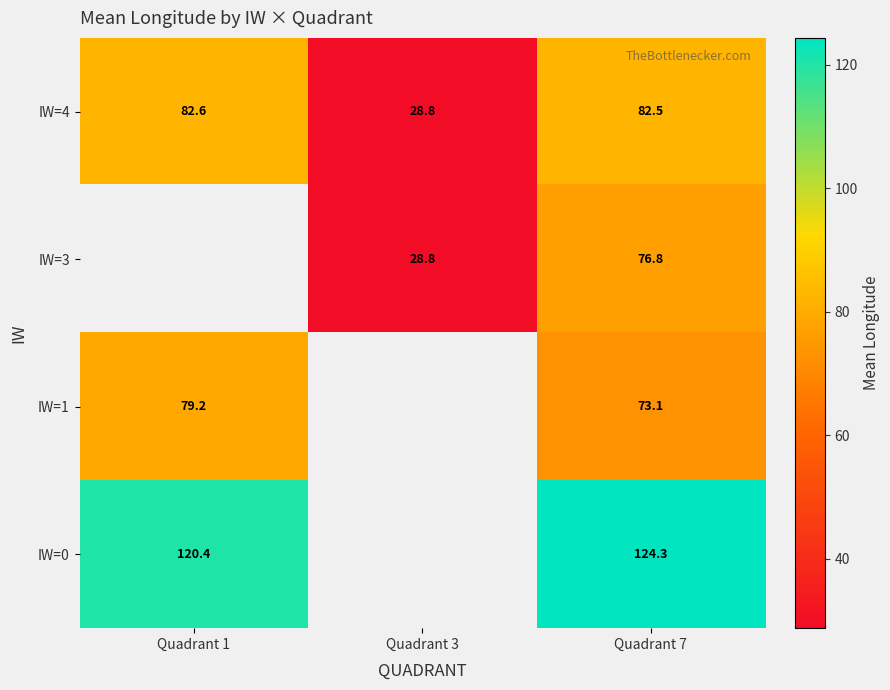

What is the smallest value displayed?

28.8